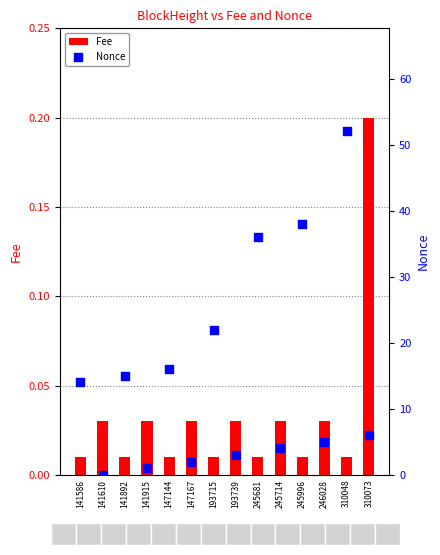

At which category is the sum across all series the highest?

310048